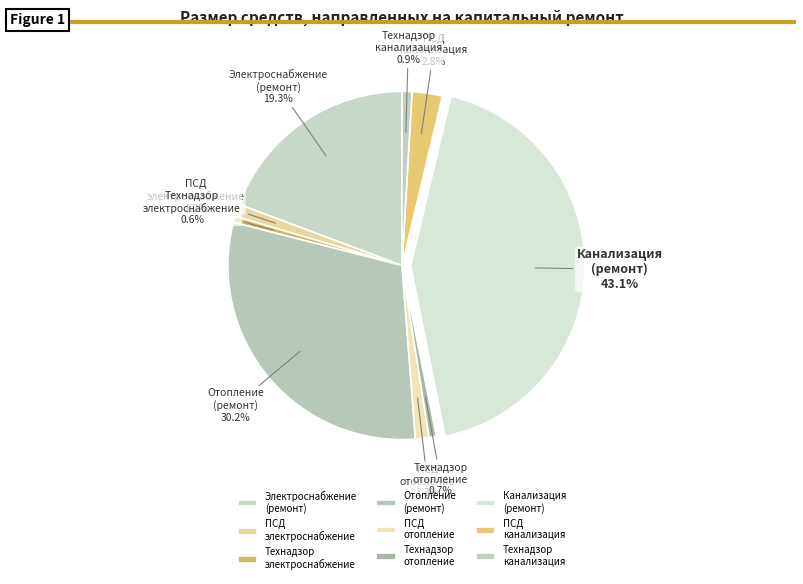

Is the sum of Технадзор отопление and Канализация (ремонт) greater than half?

No